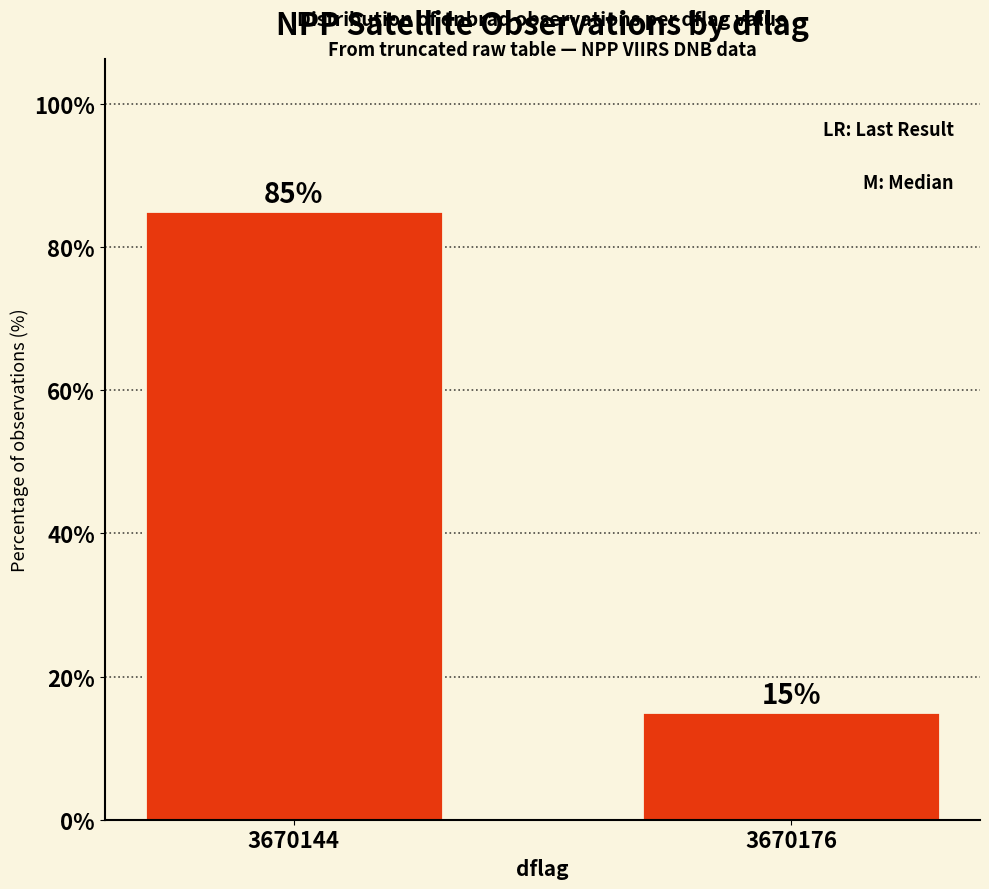

Which label corresponds to the largest value in the chart?

3670144